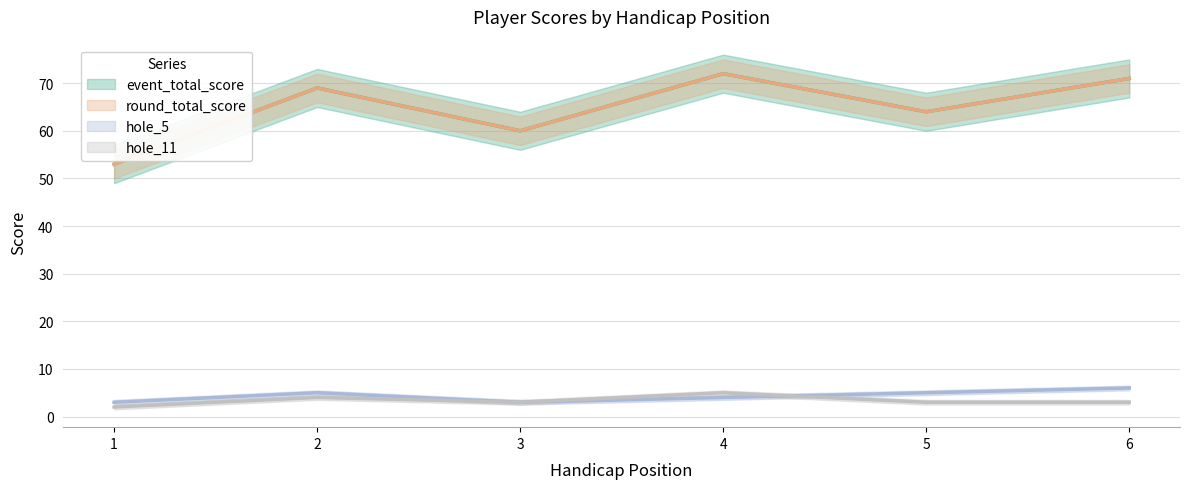

What is the value of the hole_11 point at the 4th from the left?

5